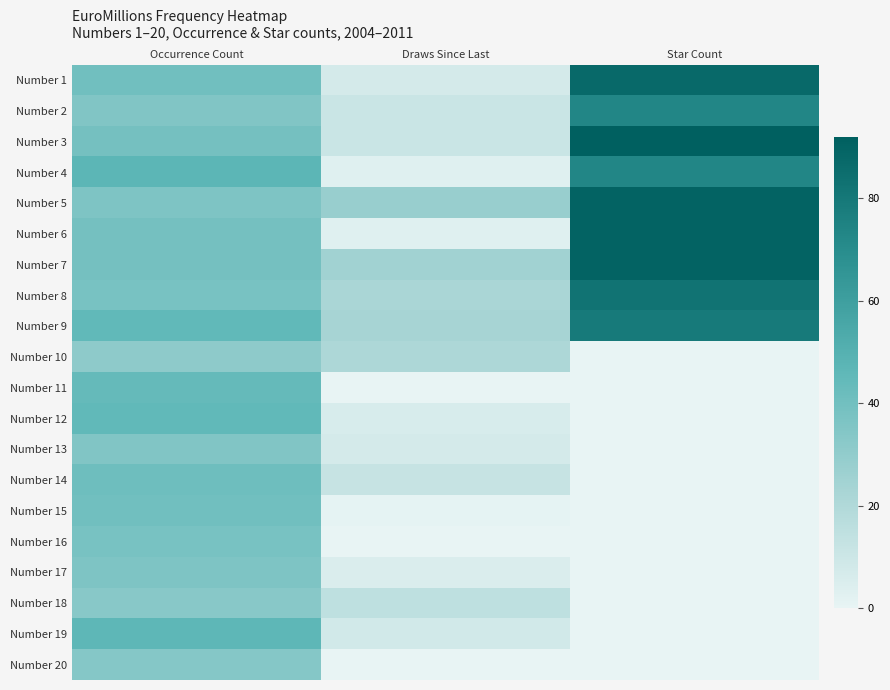

How many categories are shown in the chart?

3